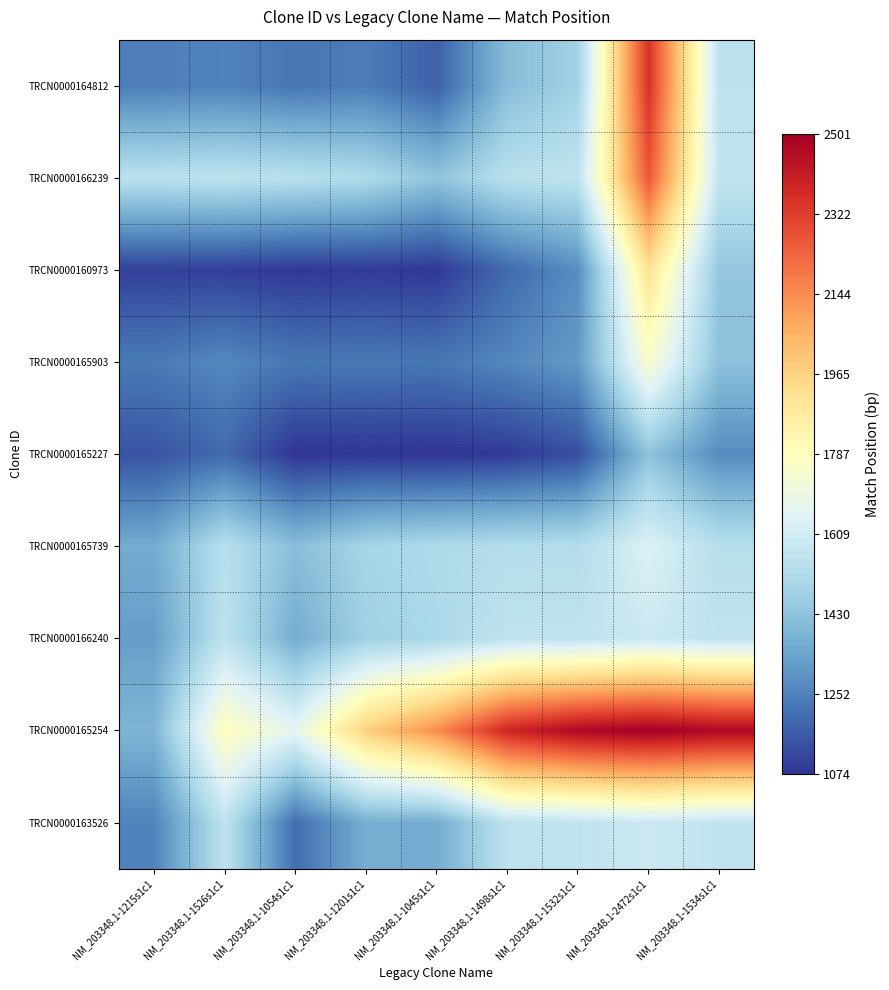

Which series has the largest total across all categories?

TRCN0000165254